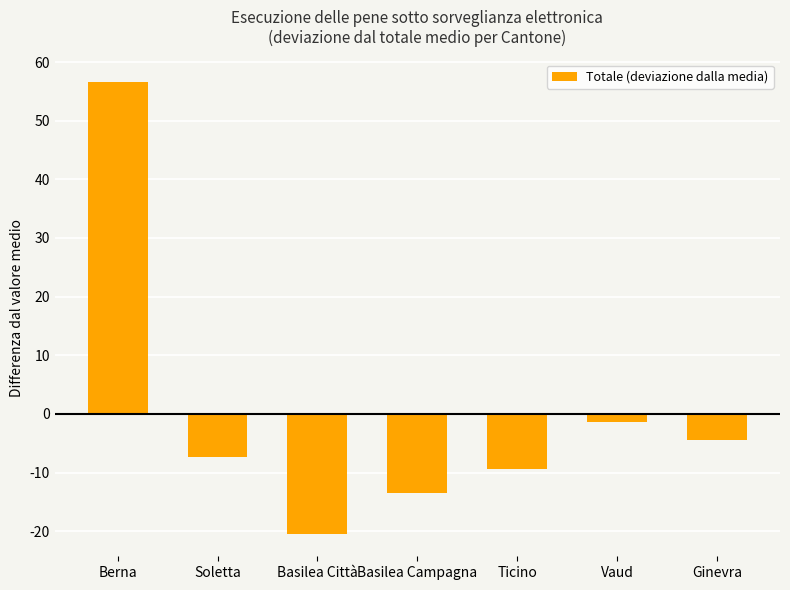

What is the maximum value shown in the chart?

56.6